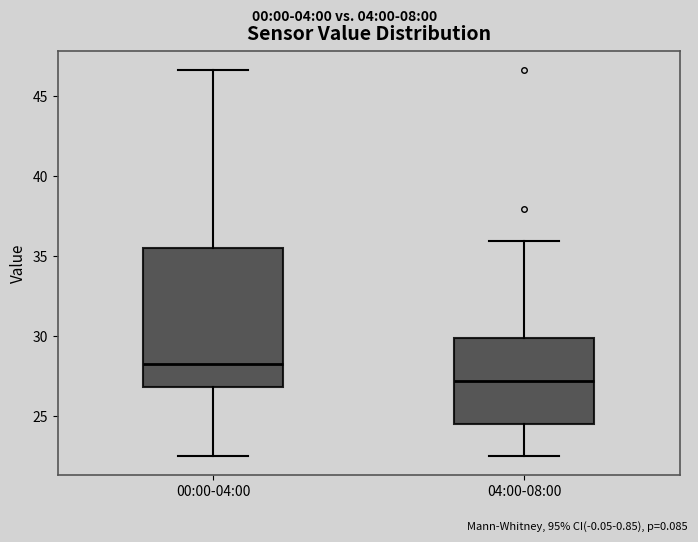

Reading left to right, read every box against the y-axis: the position of its median line, the range the box covers, and the ends of its whiskers. The values are not printed on the chart, so give them approximately, as read against the axis.

00:00-04:00: median 28.5, box 27.0 to 35.5, whiskers 22.5 to 46.5
04:00-08:00: median 27.0, box 24.5 to 30.0, whiskers 22.5 to 36.0